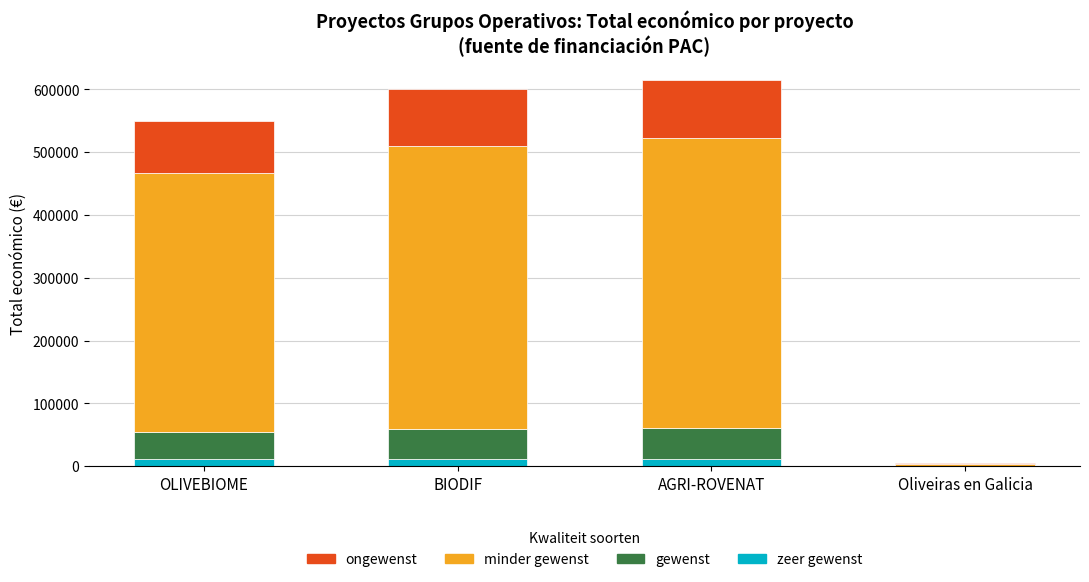

Does the chart contain stacked bars?

Yes